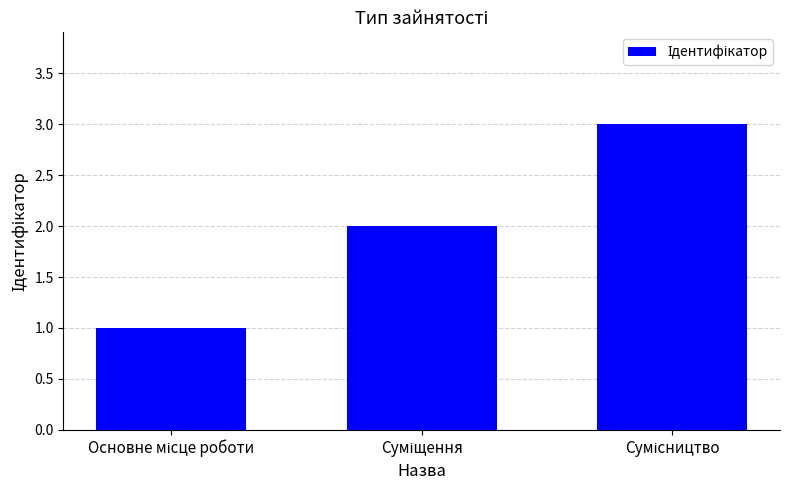

What is the greatest value displayed?

3